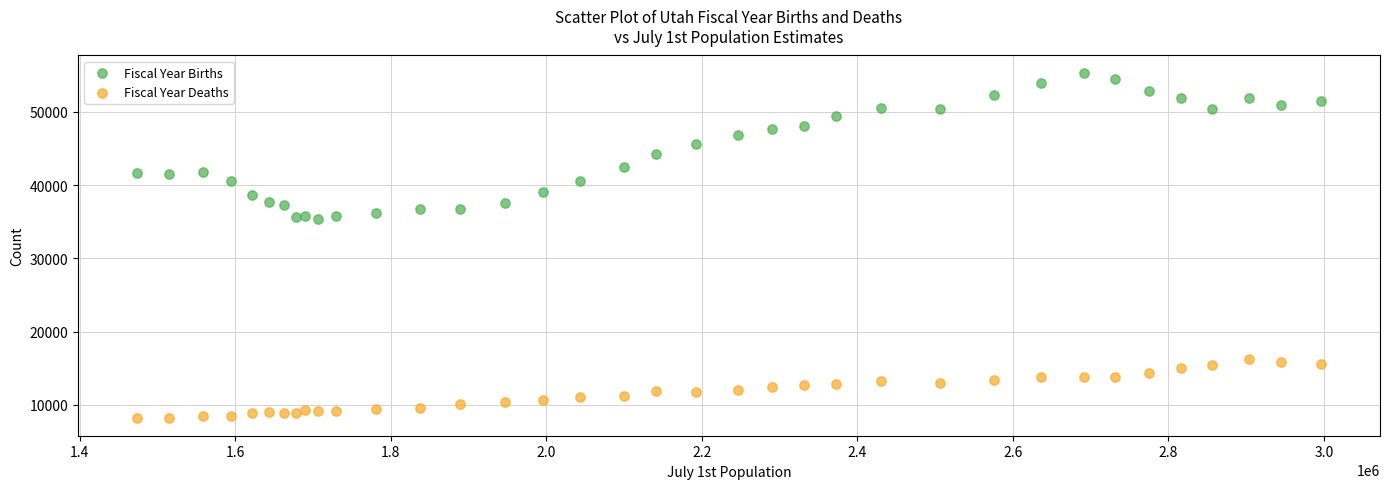

What is the X range (max minus min) for the scatter plot?

1521919